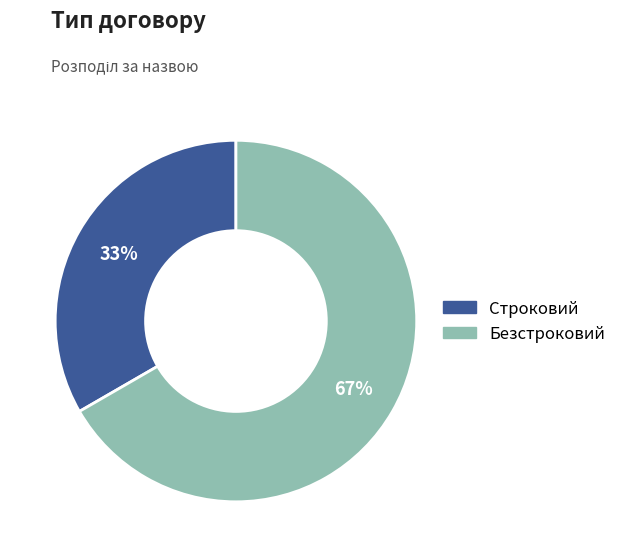

True or false: Безстроковий accounts for 73% of the total.

False